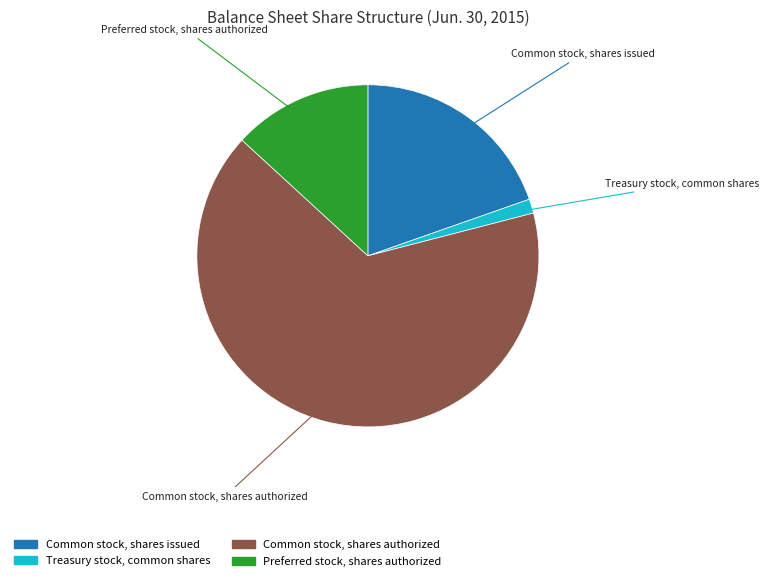

Combined, do Preferred stock, shares authorized and Common stock, shares authorized account for over 50%?

Yes